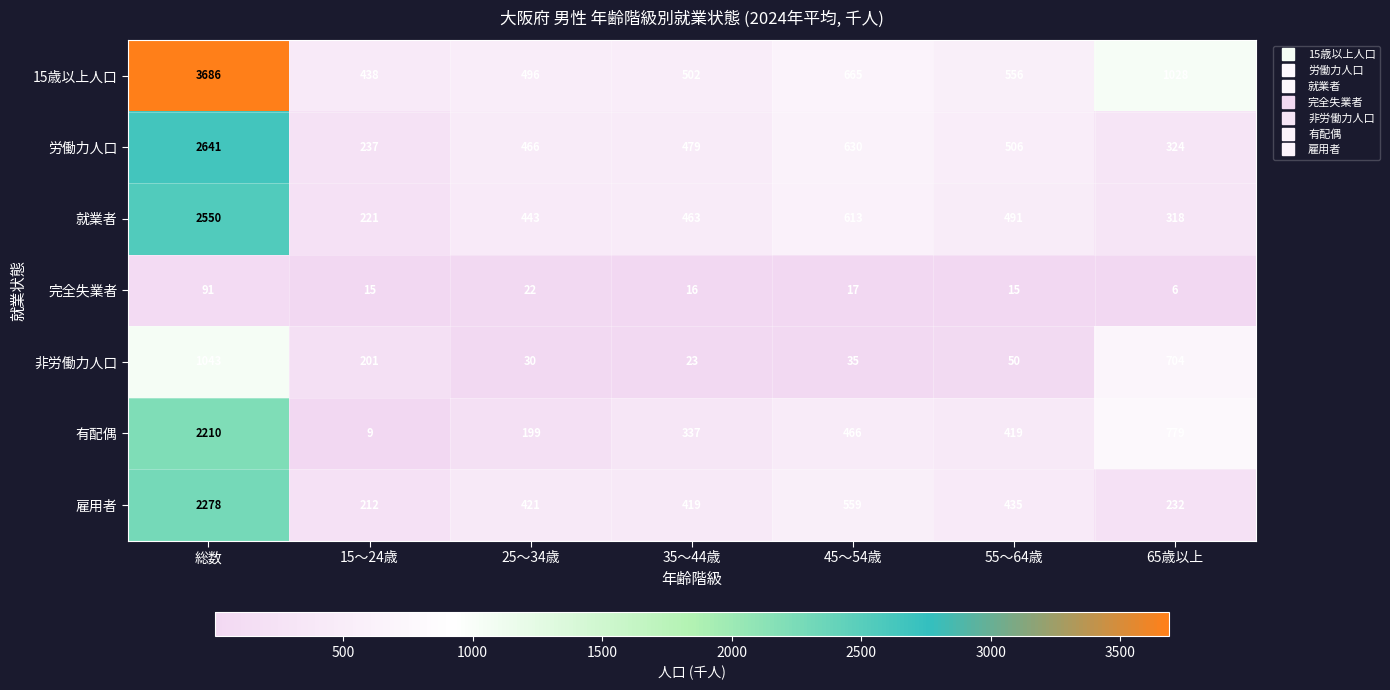

What is the maximum value shown in the chart?

3686